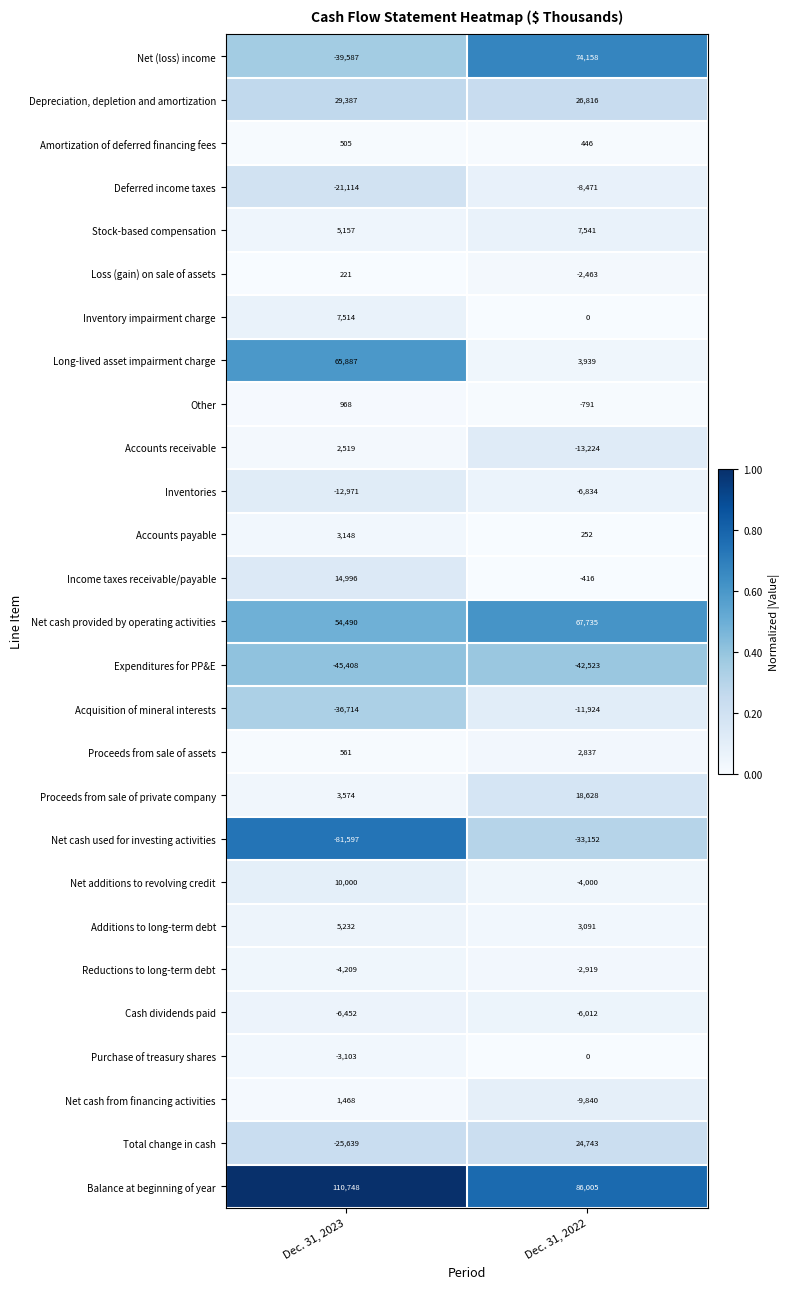

What is the maximum value for Reductions to long-term debt?

-2919